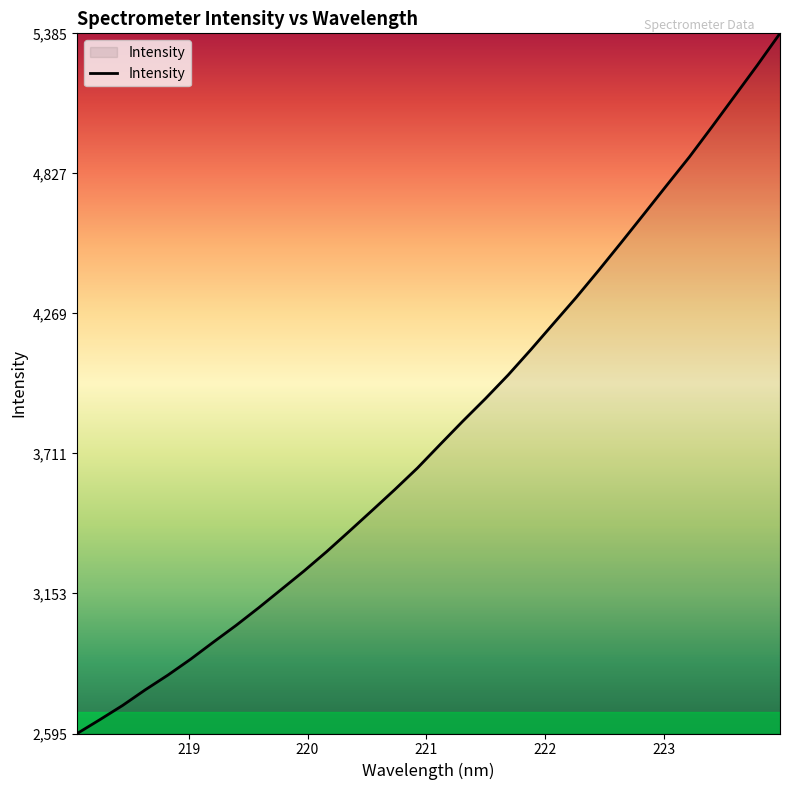

What is the difference between the maximum and minimum values?

2790.5